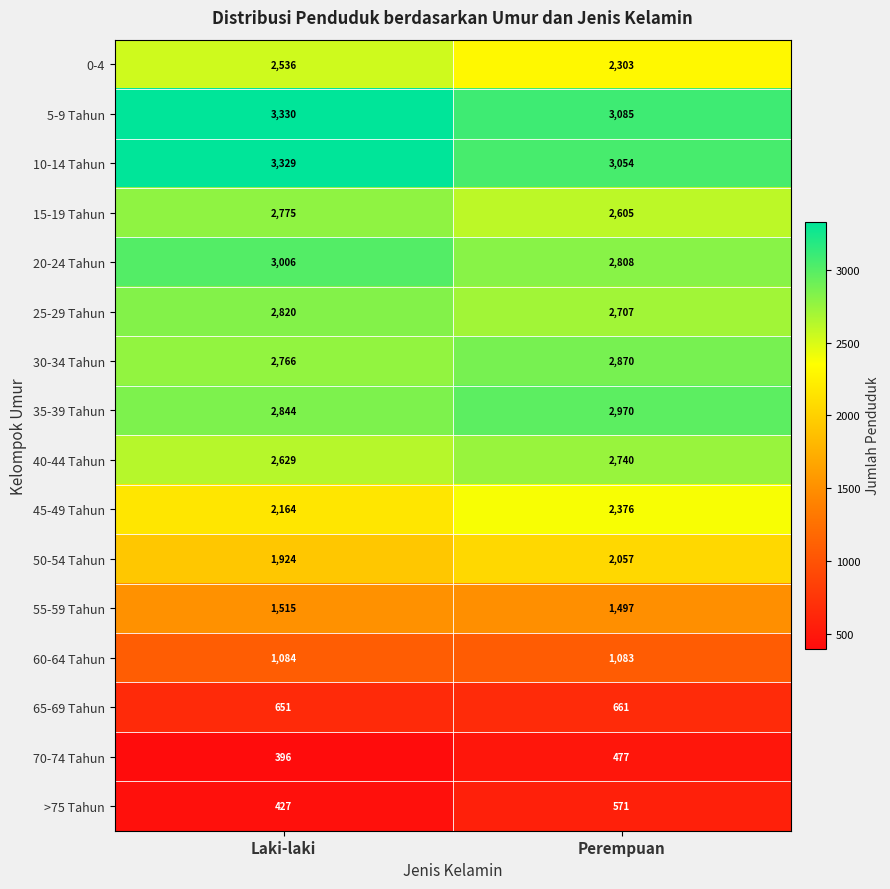

List the series in order of their peak value, highest first.

5-9 Tahun, 10-14 Tahun, 20-24 Tahun, 35-39 Tahun, 30-34 Tahun, 25-29 Tahun, 15-19 Tahun, 40-44 Tahun, 0-4, 45-49 Tahun, 50-54 Tahun, 55-59 Tahun, 60-64 Tahun, 65-69 Tahun, >75 Tahun, 70-74 Tahun